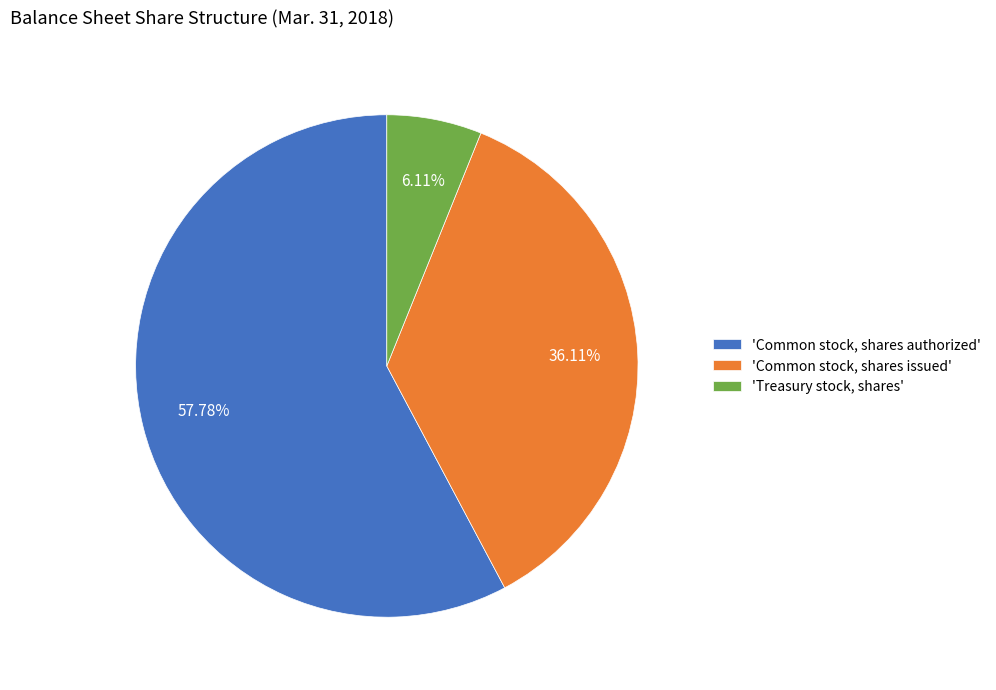

Is 'Common stock, shares issued' the majority of the pie?

No